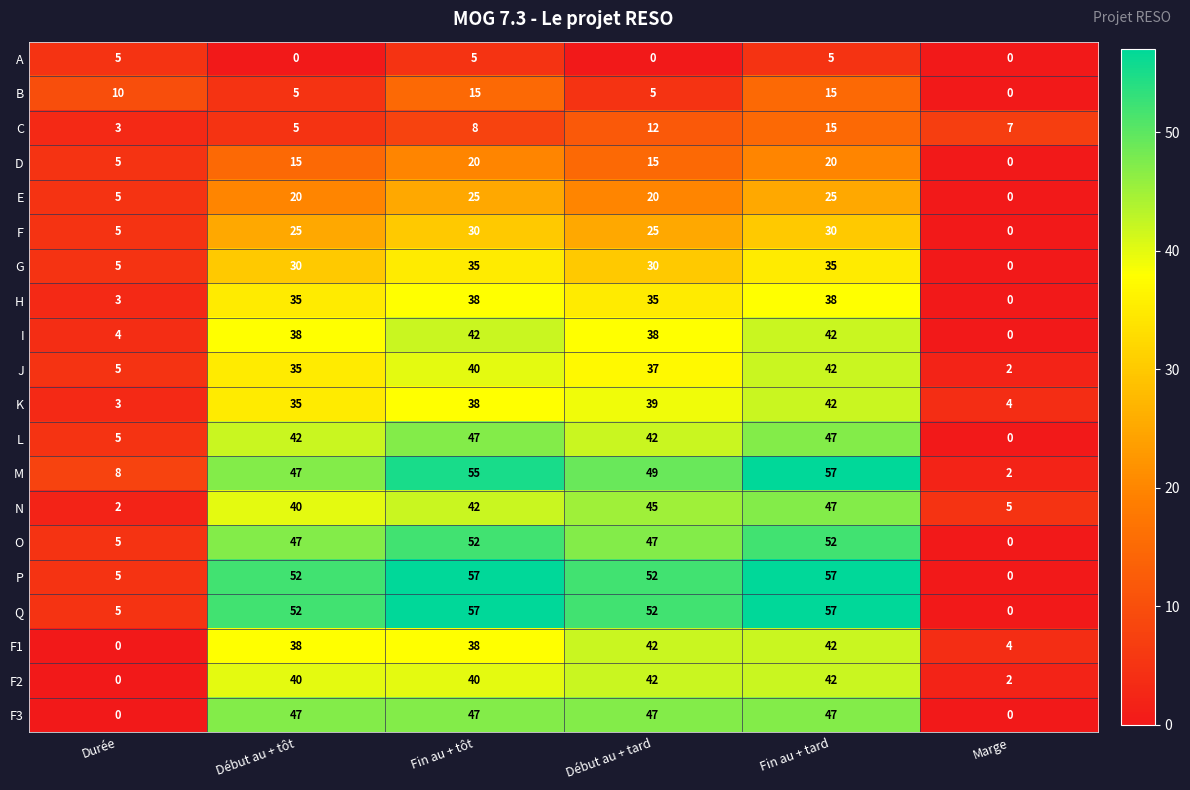

What is the maximum value shown in the chart?

57